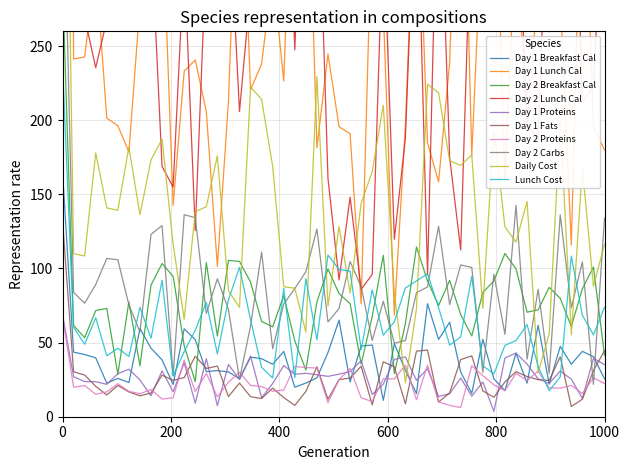

True or false: Proteins (Day 1 Lunch) has more than 2 points higher than both neighbors.

False